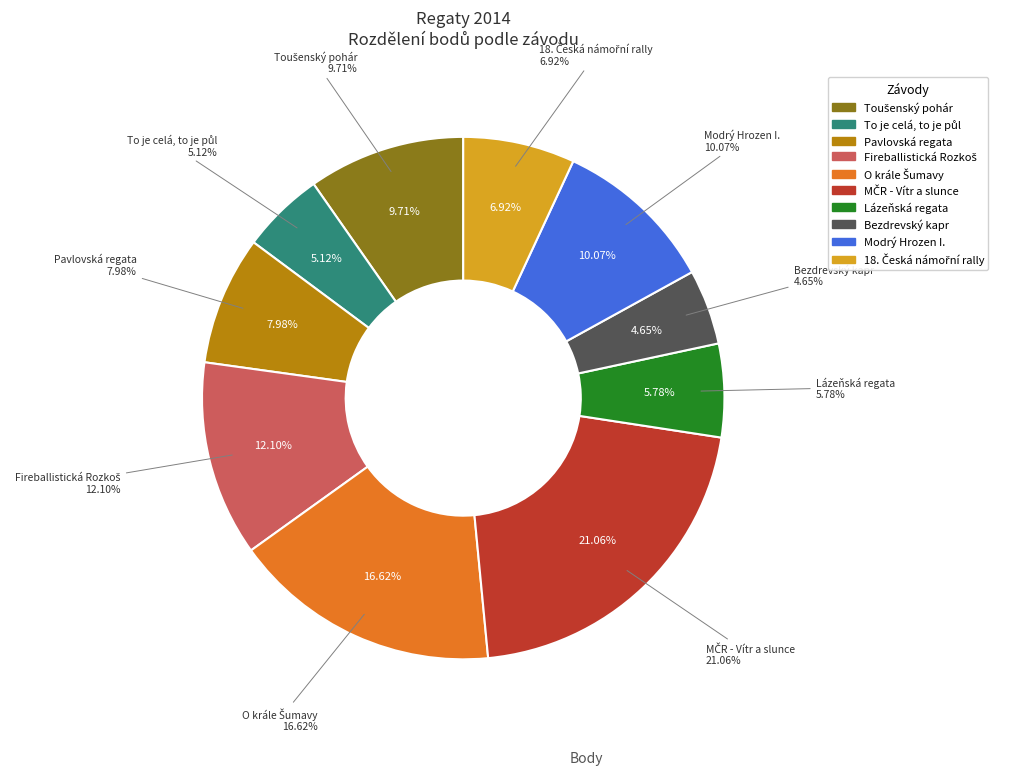

Is there any slice that represents more than half of the pie?

No